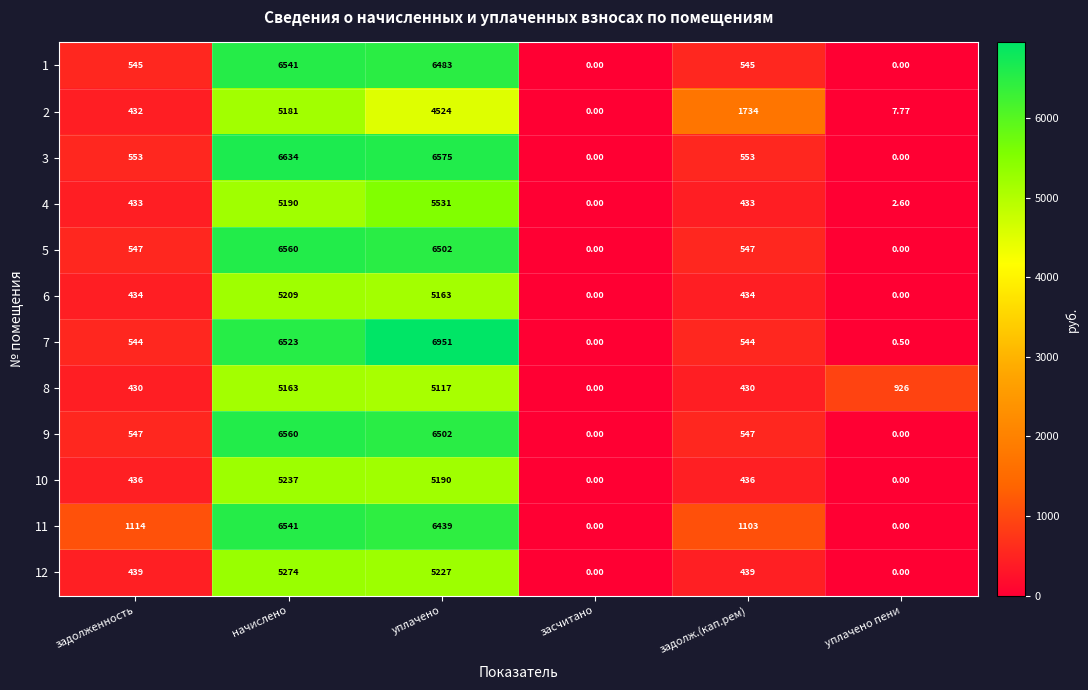

At which category is the sum across all series the highest?

начислено